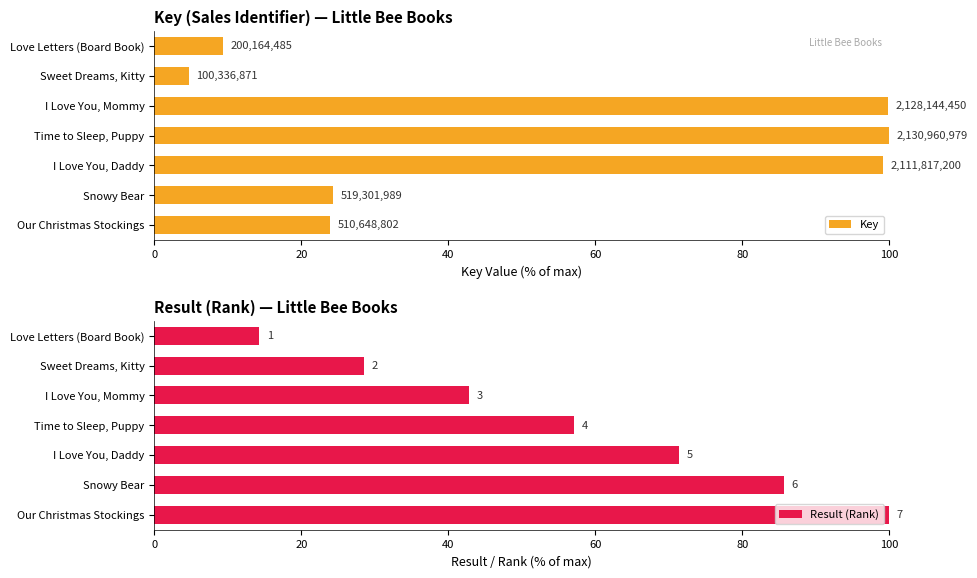

What is the minimum value shown in the chart?

4.7